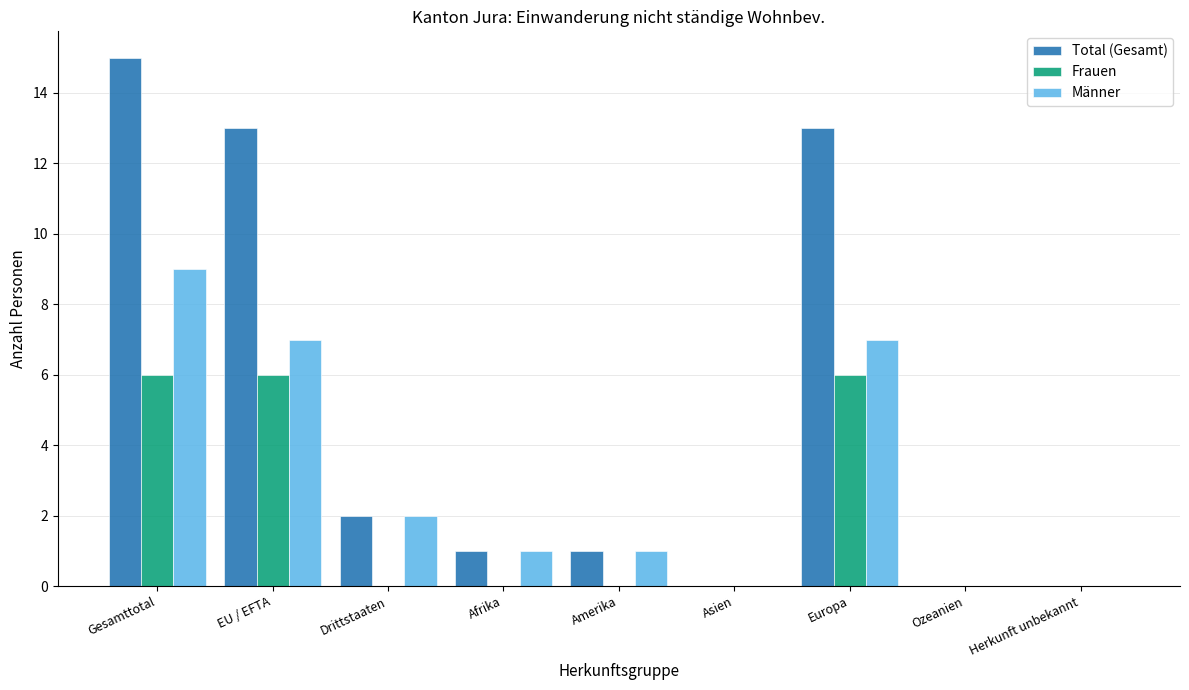

What is the average value of the Männer series?

3